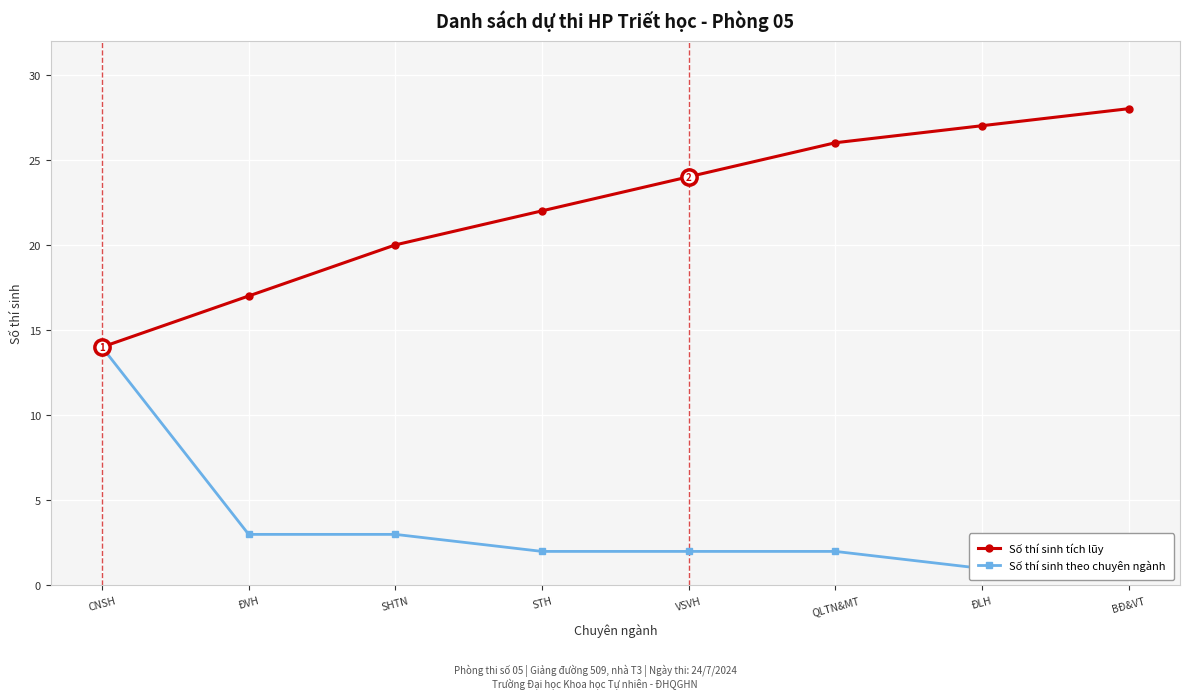

Count the number of categories in the chart.

8